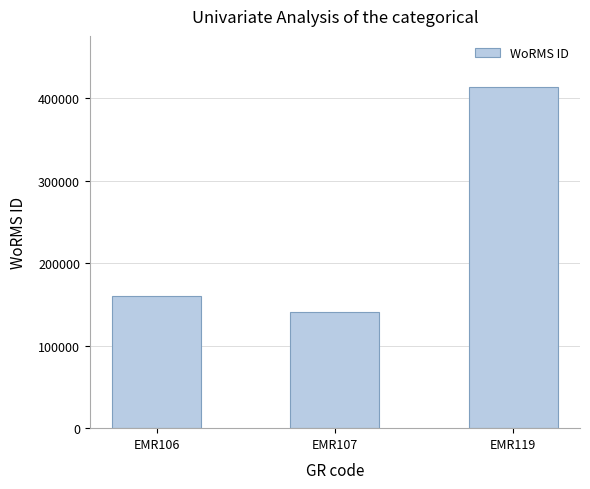

How many data points does each series have?

3